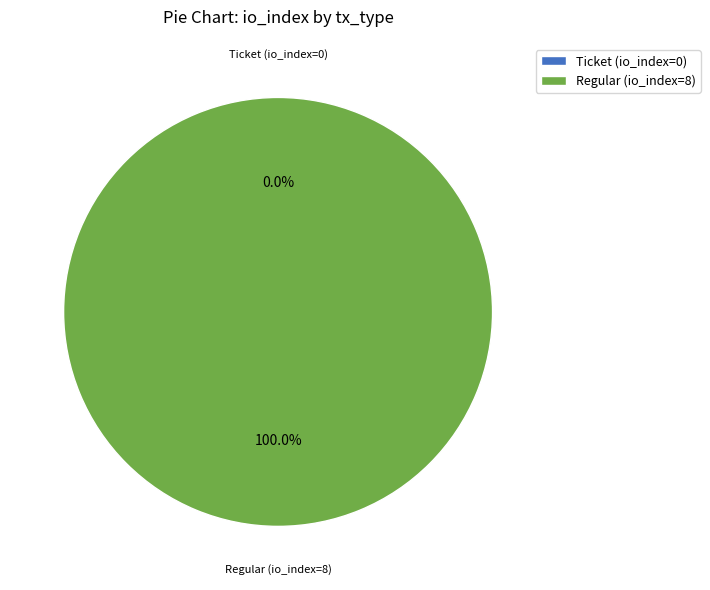

Which category has the biggest portion of the pie?

Regular (io_index=8)